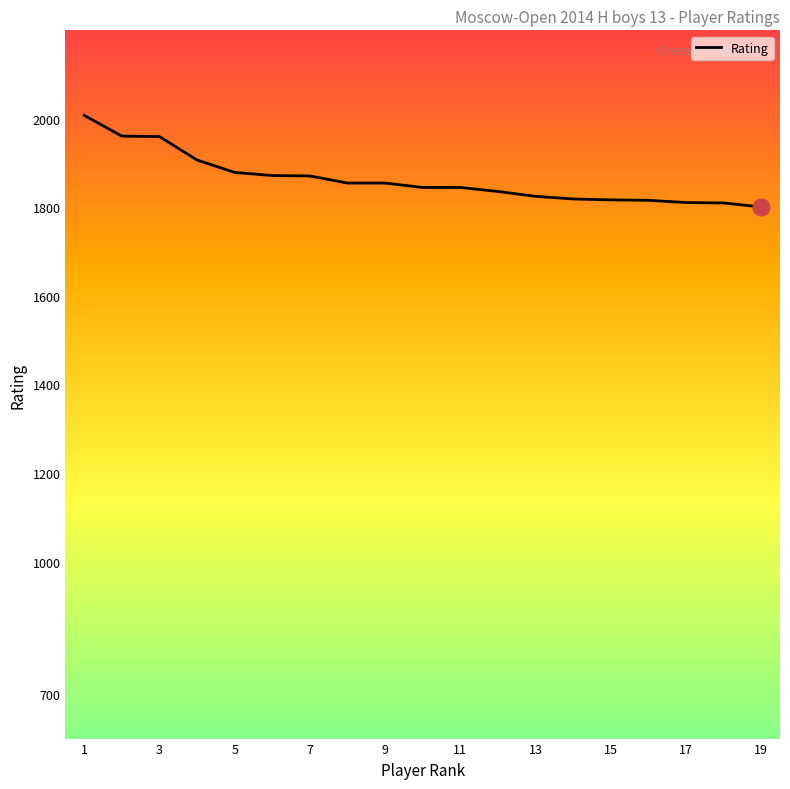

What is the greatest value displayed?

2008